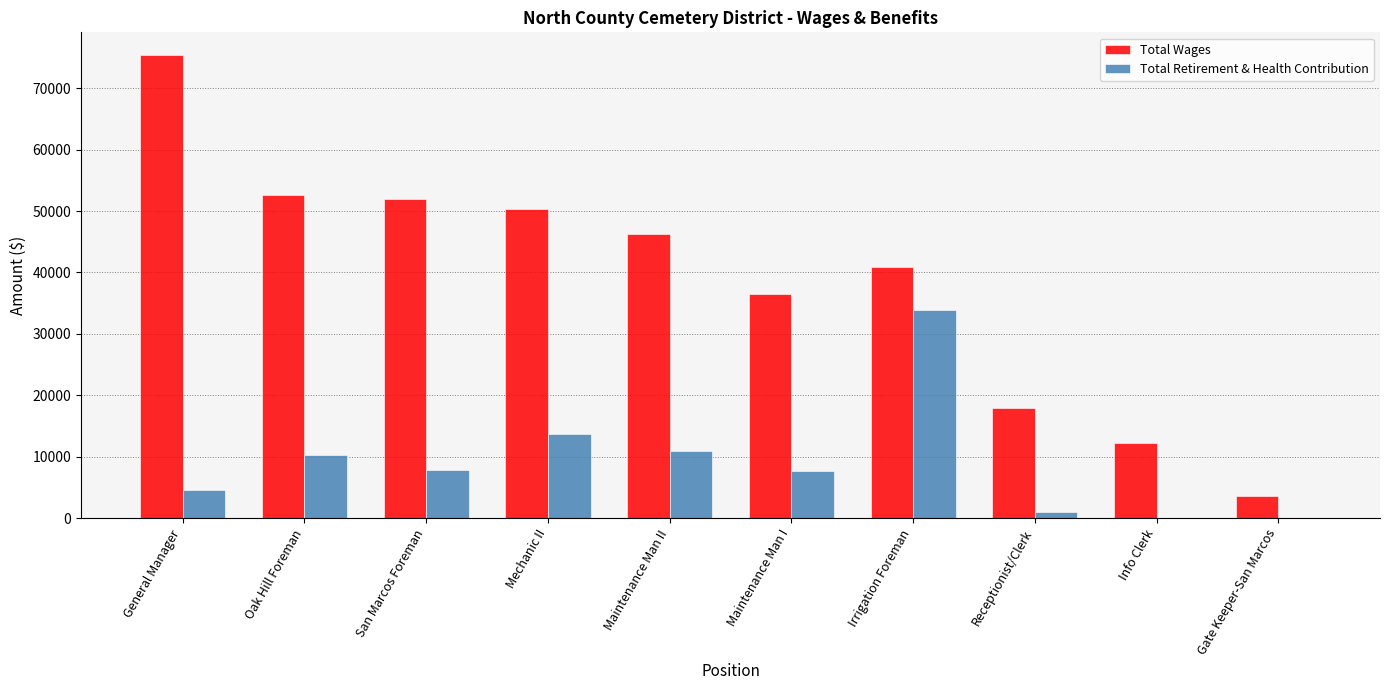

What is the total value across all series at Gate Keeper-San Marcos?

3544.0